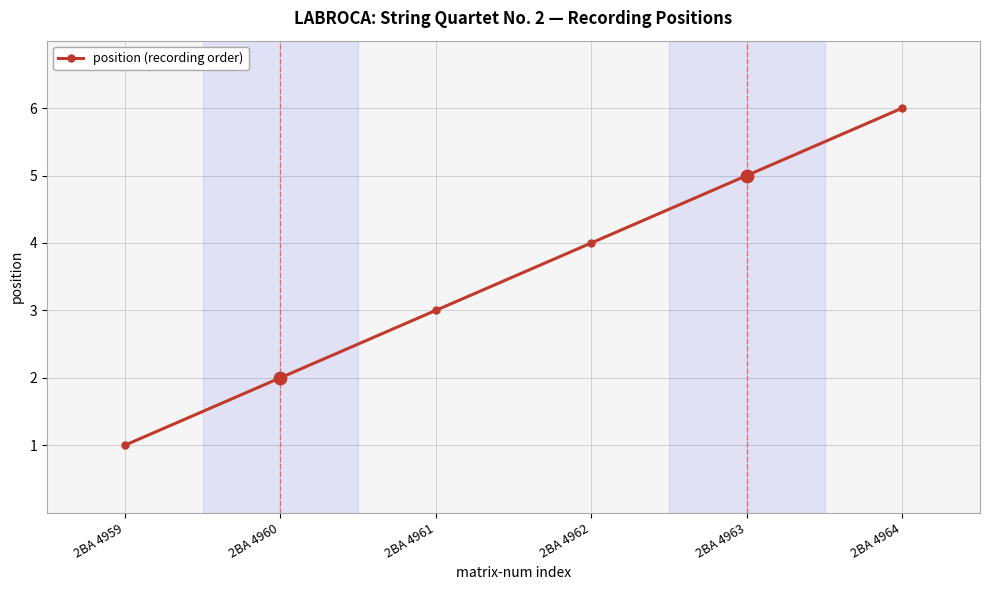

What is the ratio of the value at 2BA 4959 to the value at 2BA 4964?

0.2